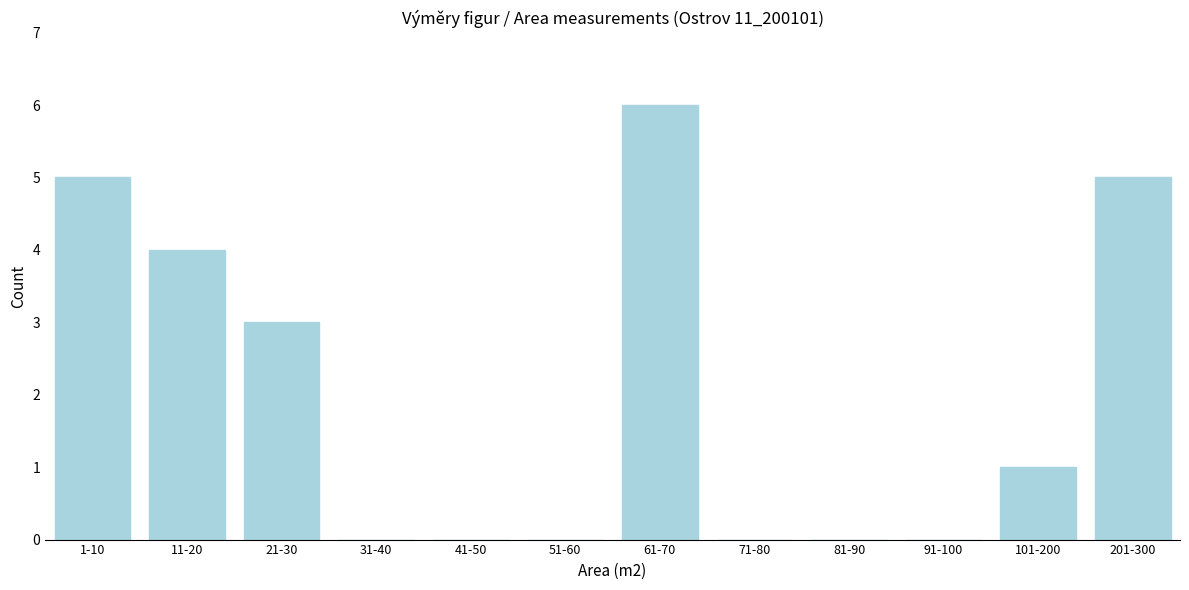

Reading left to right, extract all data points from this chart.

1-10=5	11-20=4	21-30=3	31-40=0	41-50=0	51-60=0	61-70=6	71-80=0	81-90=0	91-100=0	101-200=1	201-300=5